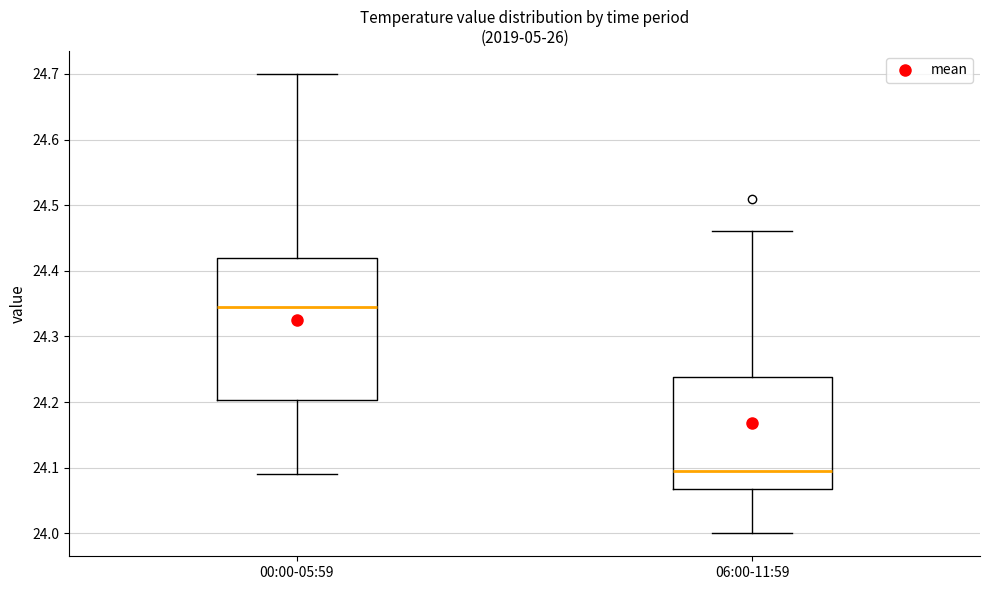

Which box's median line is the highest?

00:00-05:59